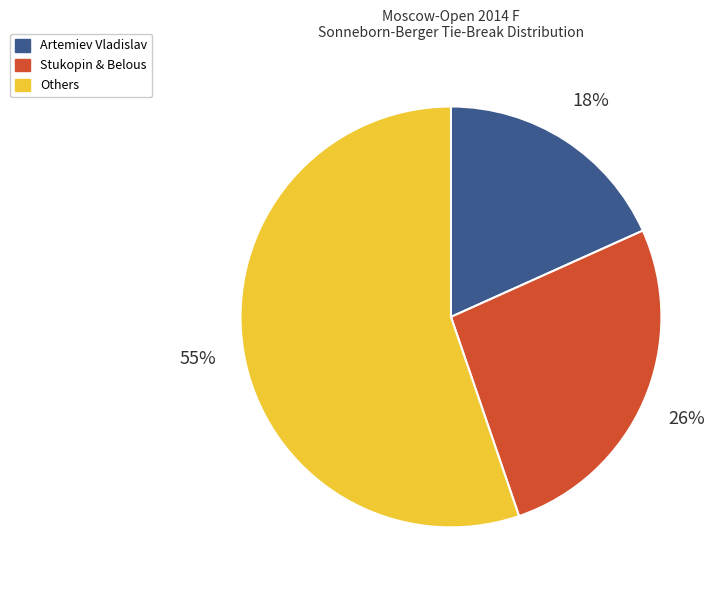

Does any single category account for the majority?

Yes